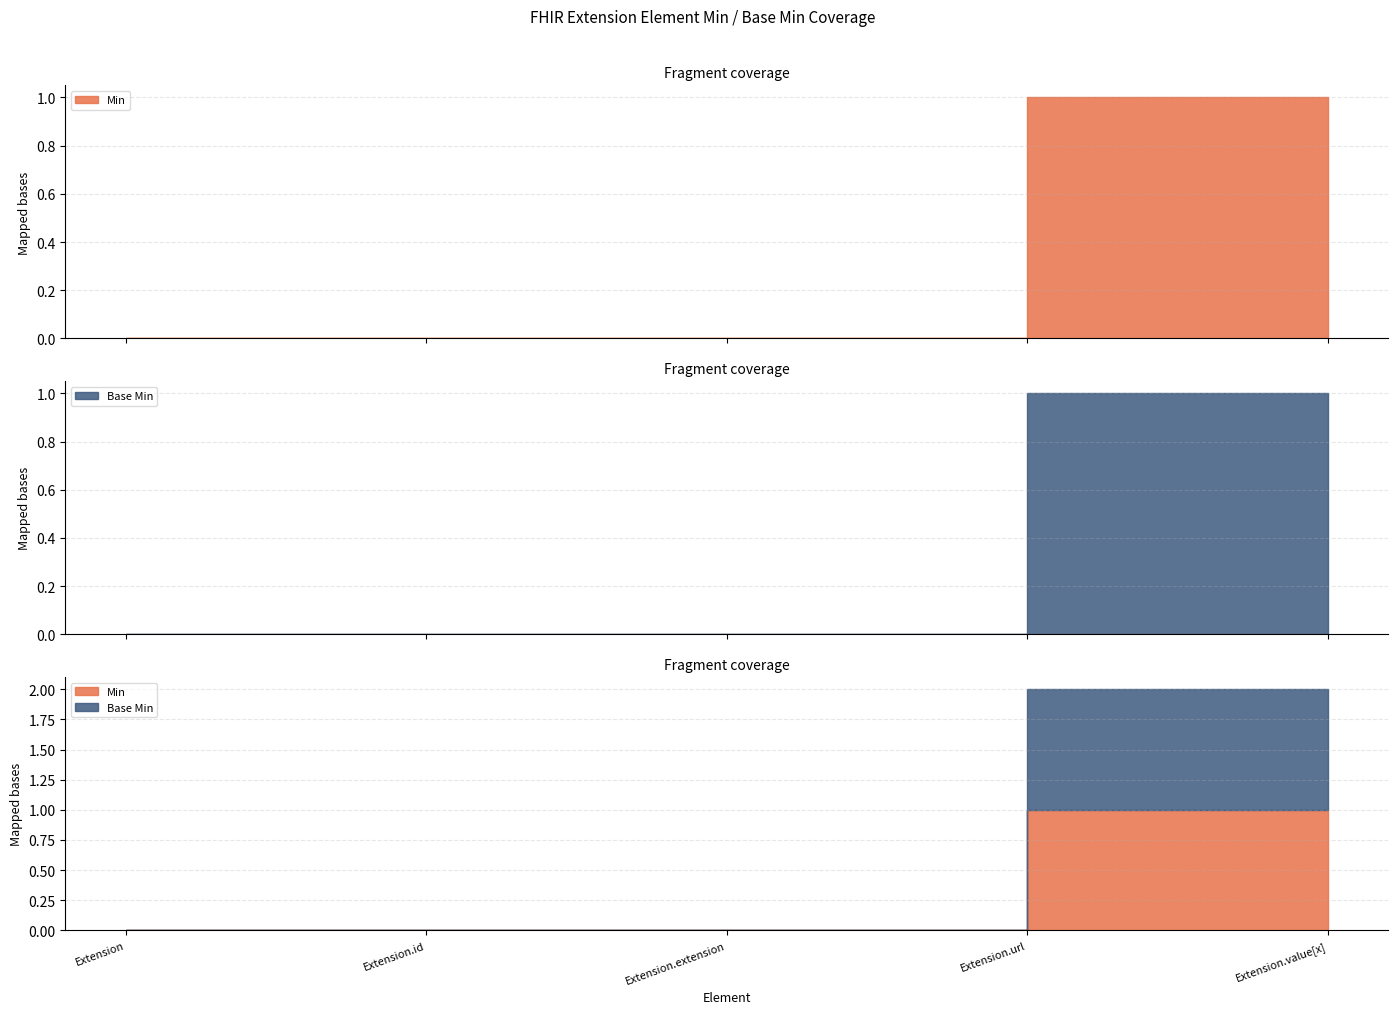

Which series changed the most between Extension.id and Extension.url?

Min